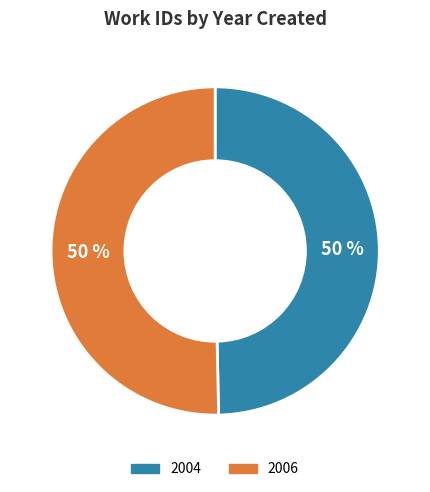

Combined, do 2006 and 2004 account for over 50%?

Yes